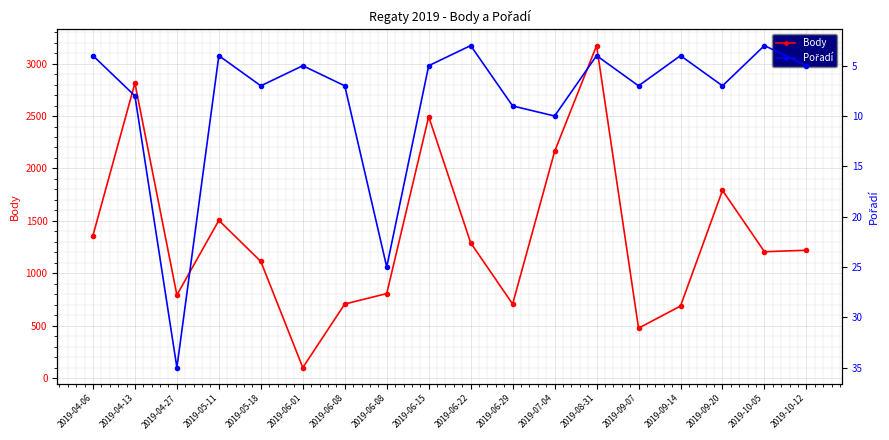

What is the lowest value of the Body series?

101